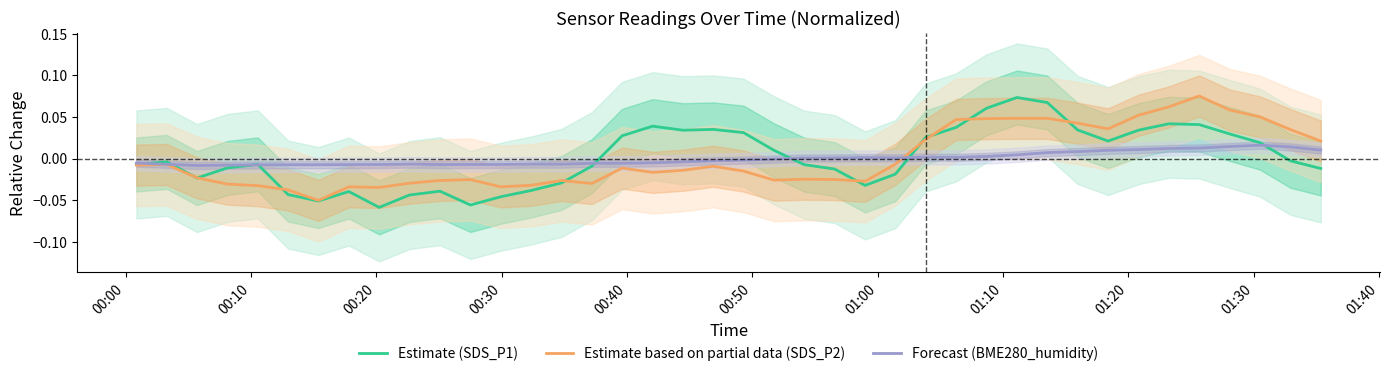

How many interior local peaks does the Estimate (SDS_P1) series have?

8